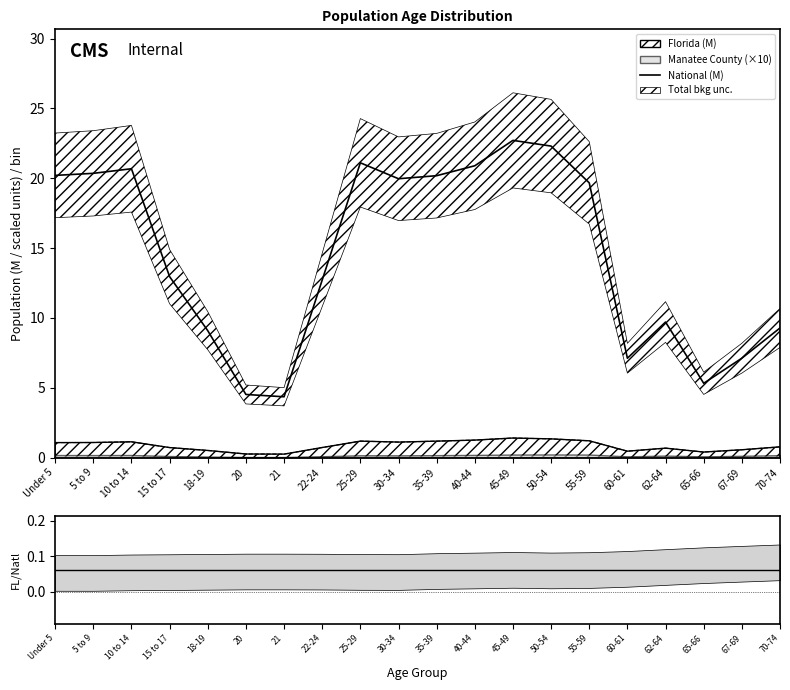

What is the label of the 9th point from the left?

25-29